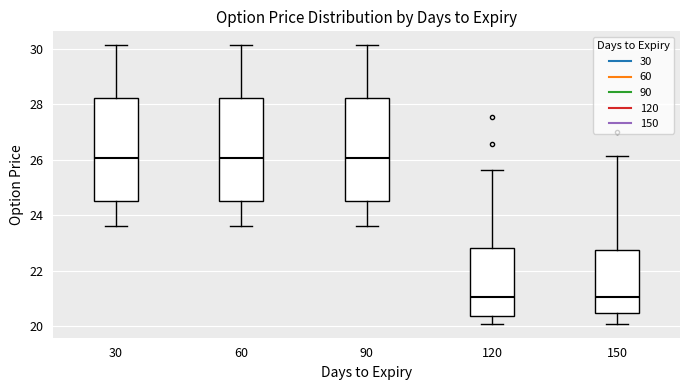

Reading left to right, transcribe this box plot: for each box, give where its median line is, the range the box spans, and where its two whiskers end, as read against the y-axis. The values are not printed on the chart, so give them approximately, as read against the axis.

30: median 26.0, box 24.6 to 28.2, whiskers 23.6 to 30.2
60: median 26.0, box 24.6 to 28.2, whiskers 23.6 to 30.2
90: median 26.0, box 24.6 to 28.2, whiskers 23.6 to 30.2
120: median 21.0, box 20.4 to 22.8, whiskers 20.0 to 25.6
150: median 21.0, box 20.4 to 22.8, whiskers 20.0 to 26.2